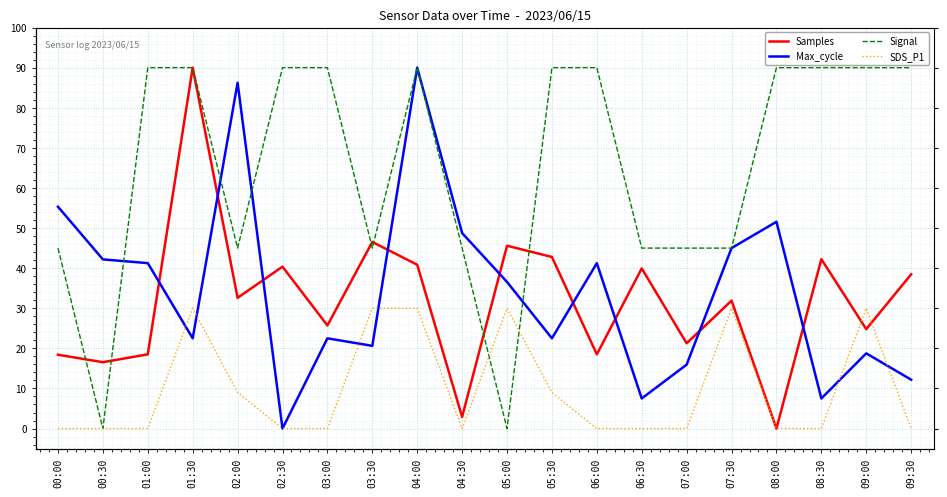

What is the maximum value for Samples?

90.0